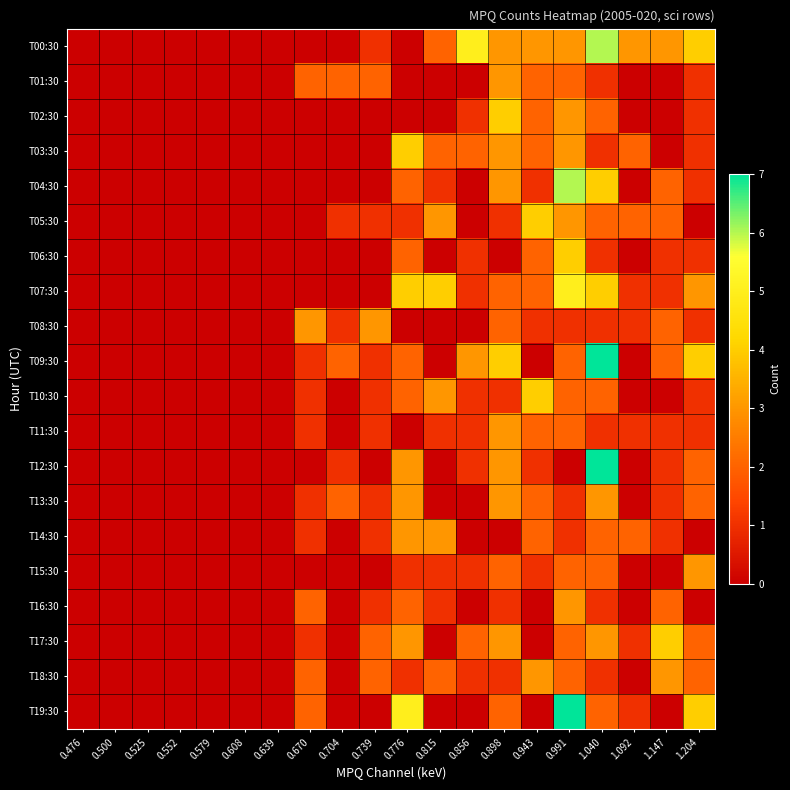

Between 0.898 and 0.815, which is larger?

0.898